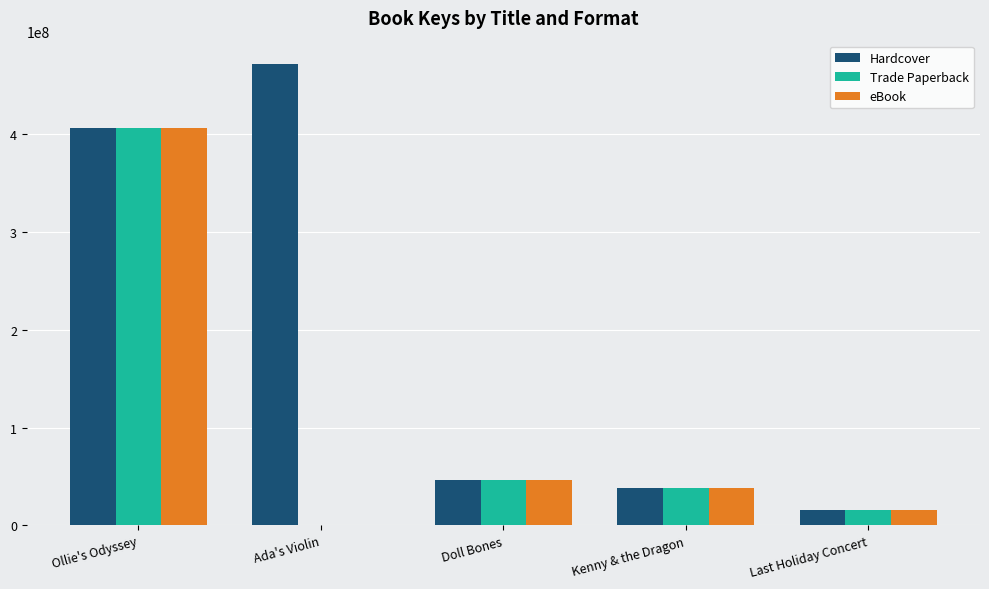

Which series has the widest spread of values?

Hardcover